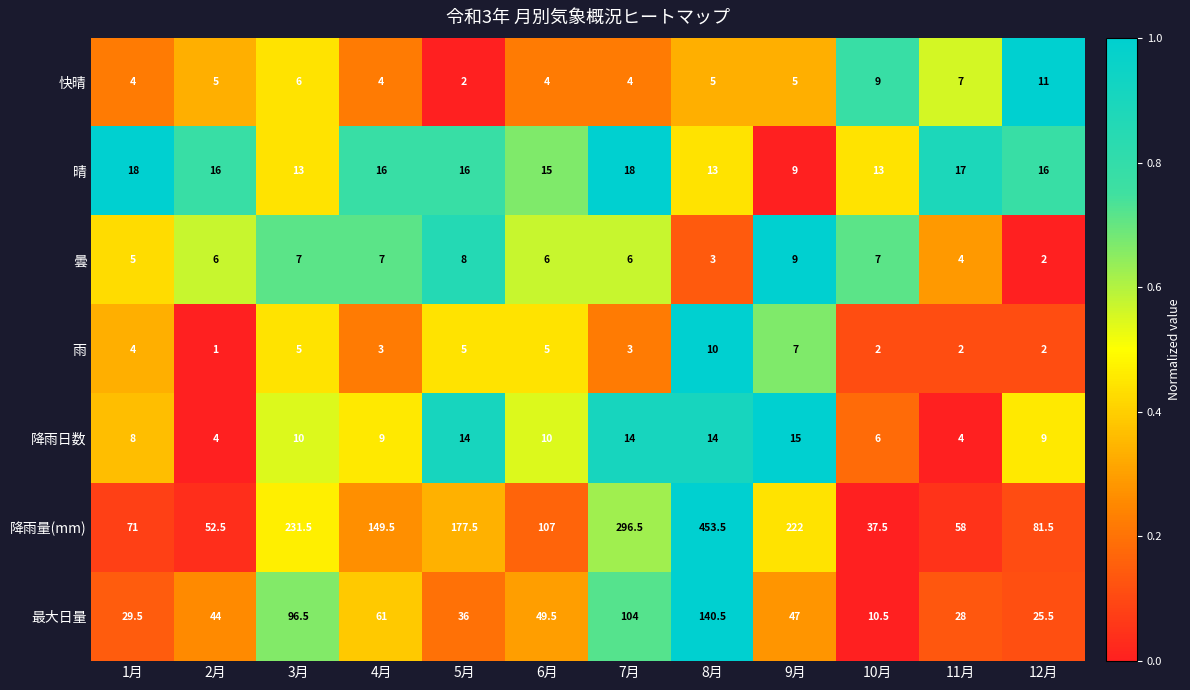

What is the average value of the 雨 series?

4.1